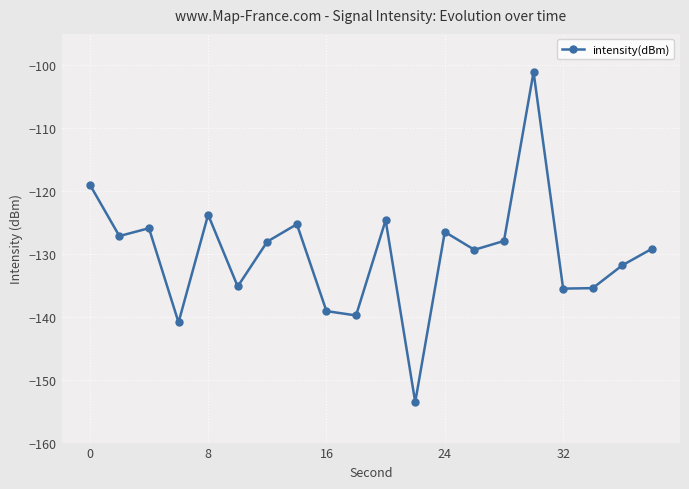

What is the greatest value displayed?

-101.1